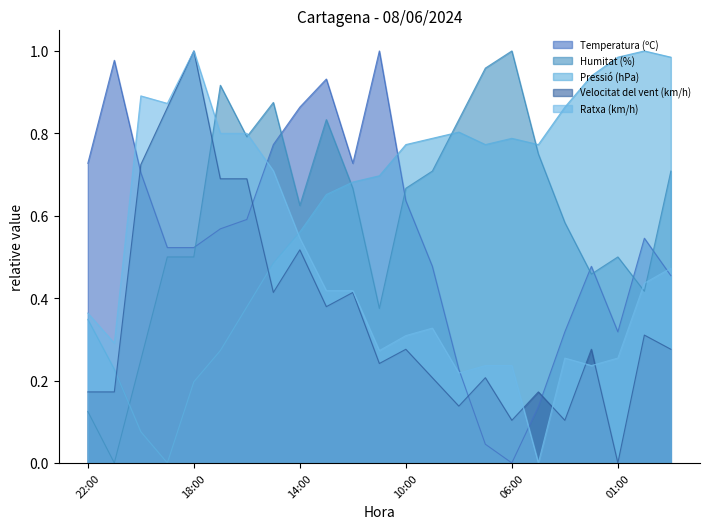

How many lines are shown in the chart?

5